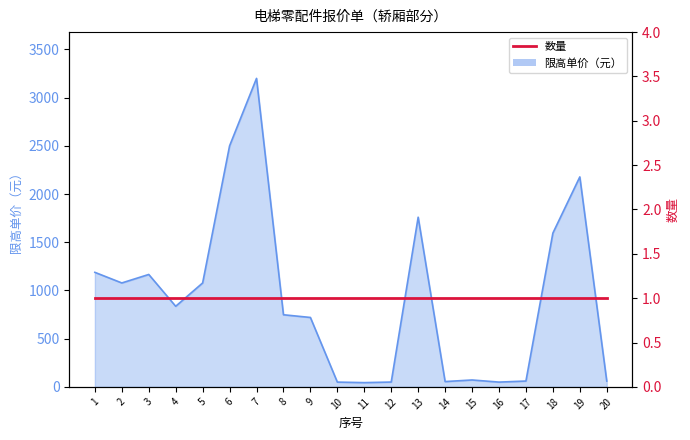

Read the value at 19.

2178.0